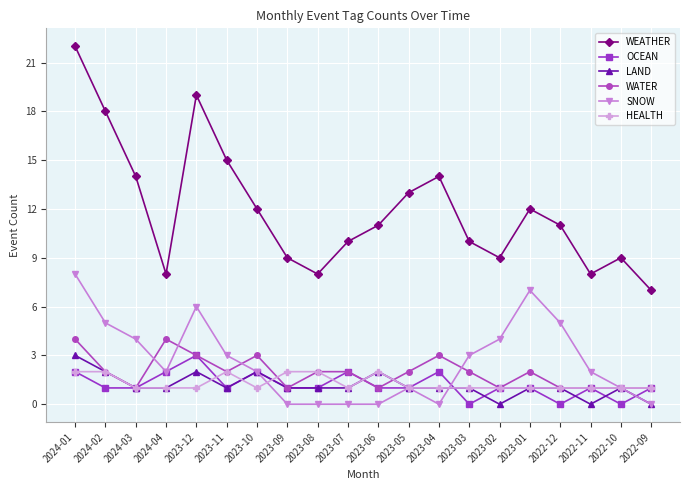

The WATER series shows 1 at 2022-10. True or false?

True